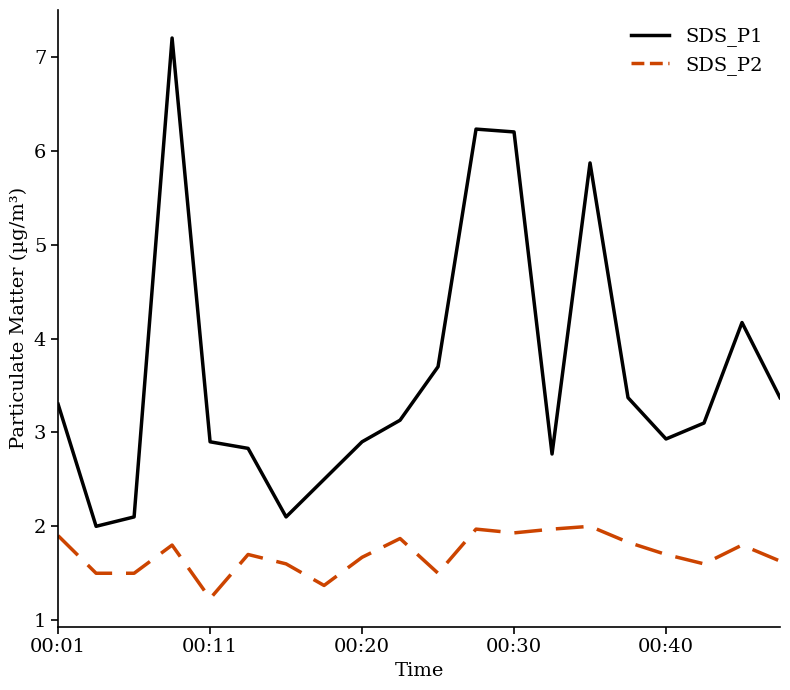

What is the minimum value shown in the chart?

1.2